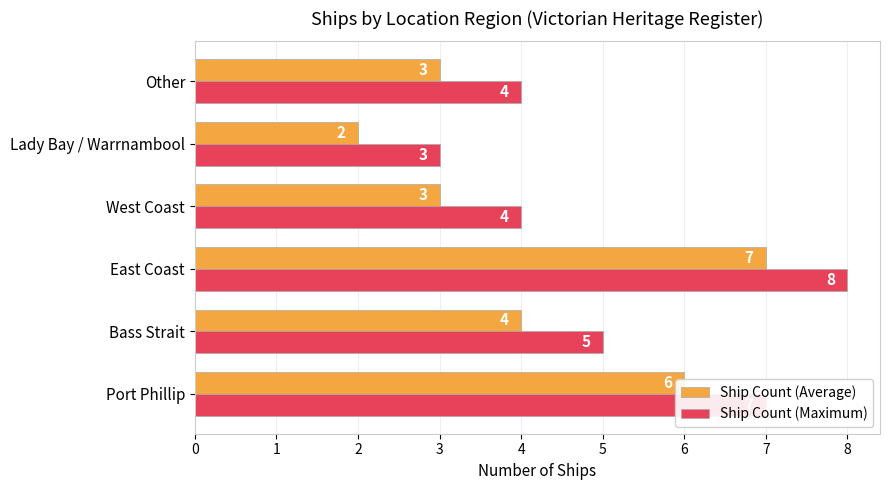

What is the sum of the Ship Count (Average) values at West Coast and Other?

6